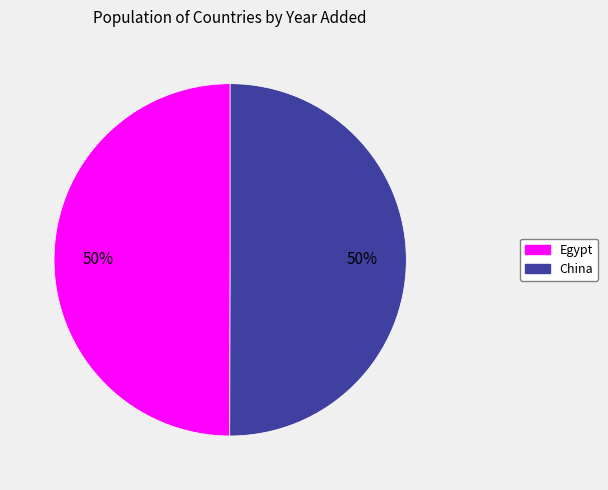

How many slices are in this pie chart?

2